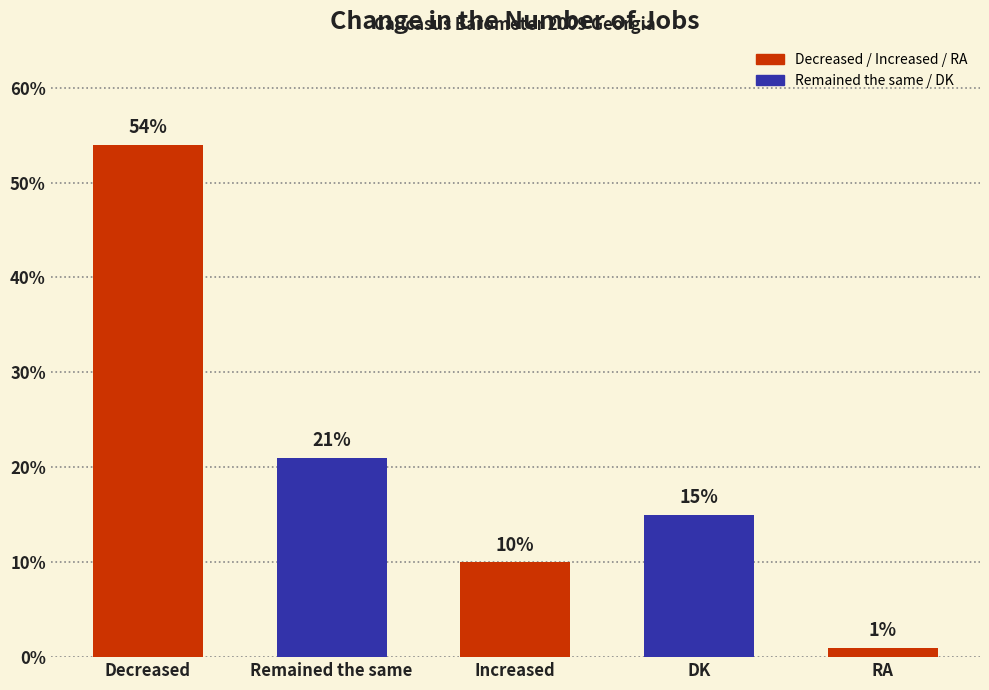

At which label is the value closest to 27?

Remained the same